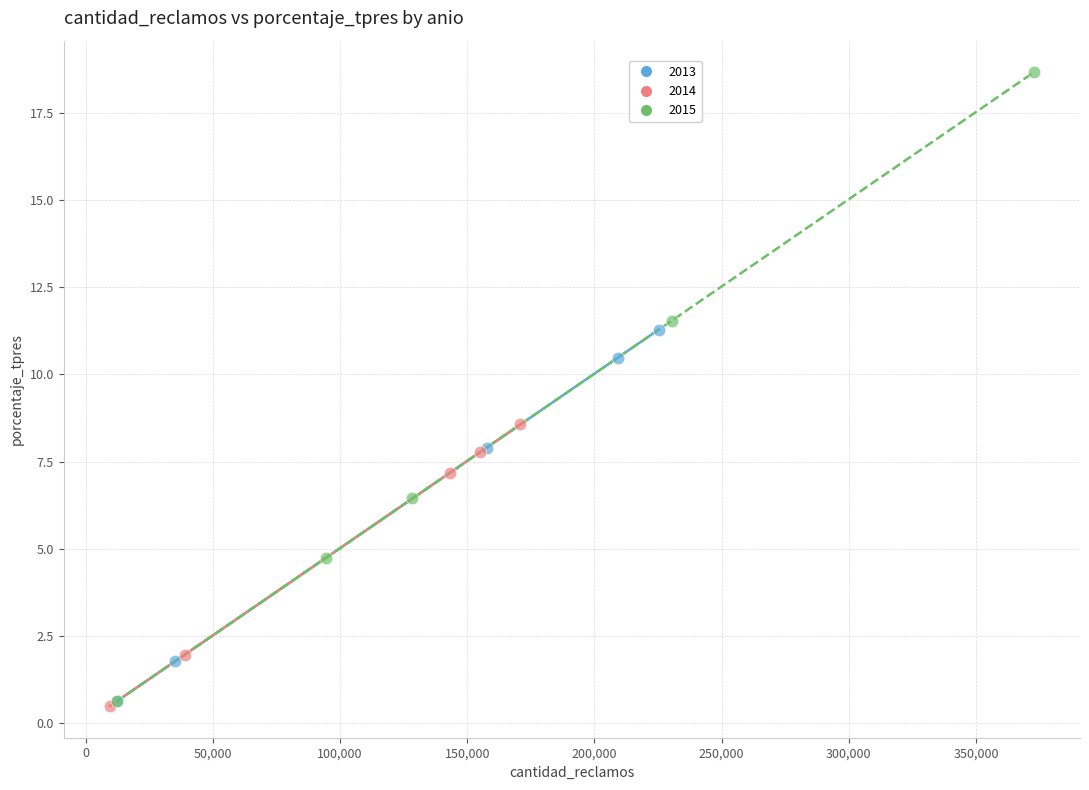

What are all the series names shown in the legend?

2013, 2014, 2015